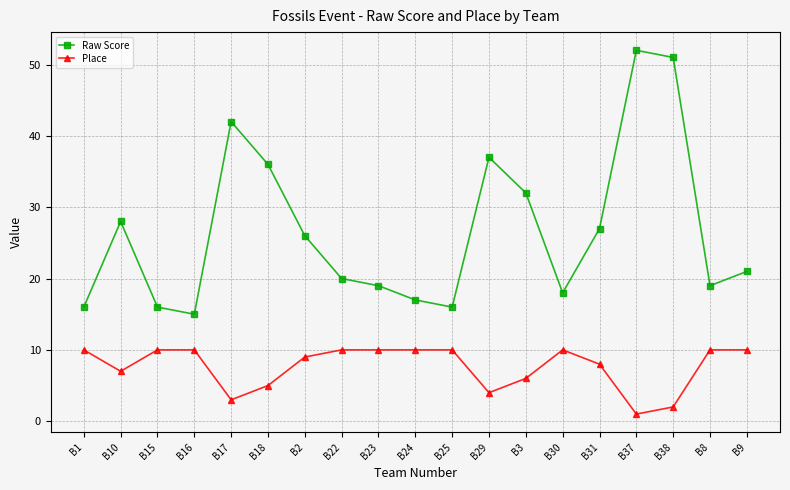

What is the value of the Place point at the 3rd from the left?

10